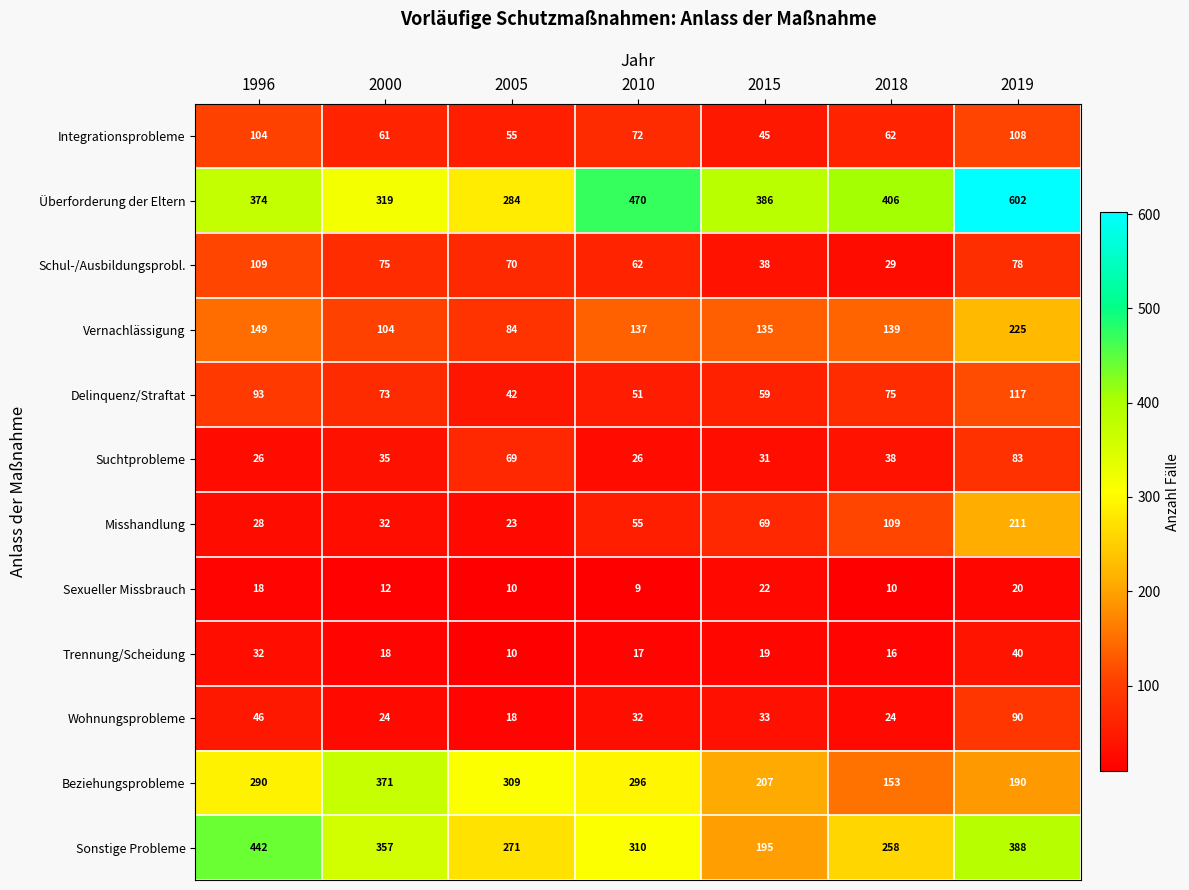

Which series changed the most between 2005 and 2010?

Überforderung der Eltern